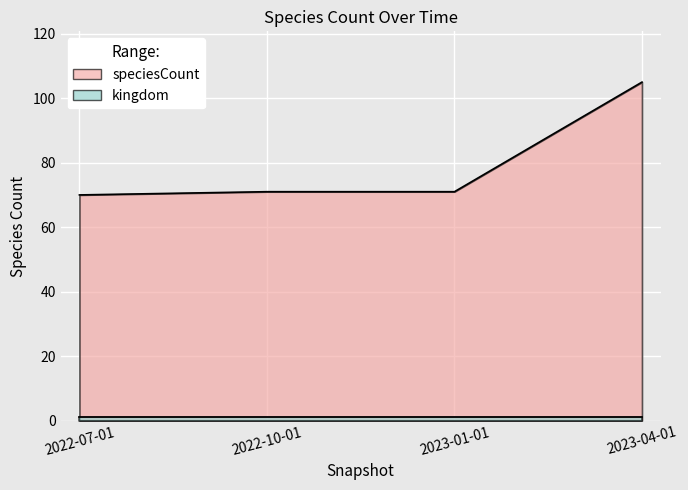

How many categories are shown in the chart?

4